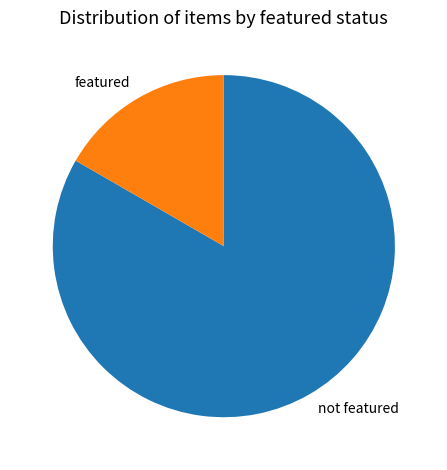

Is the sum of not featured and featured greater than half?

Yes